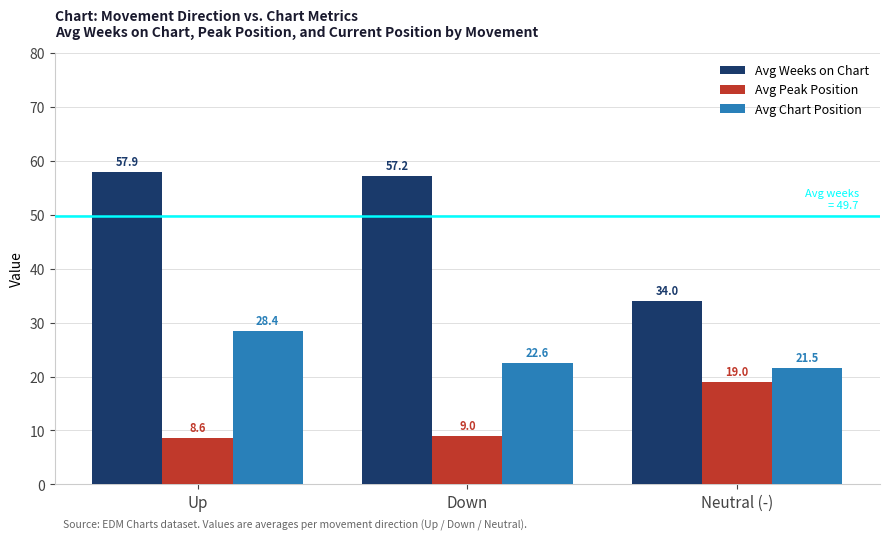

Between Up and Down, which series saw the biggest shift?

Avg Chart Position